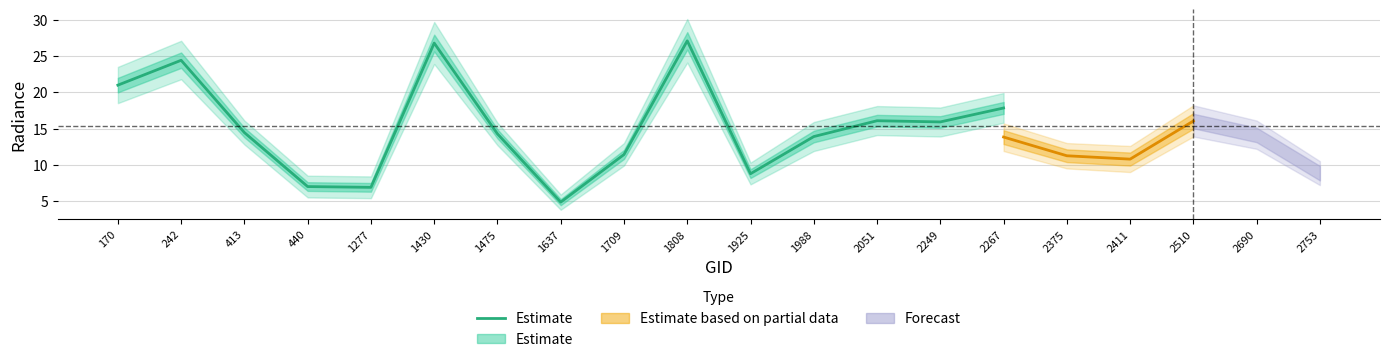

List the labels in order of value, largest first.

1808, 1430, 242, 170, 2267, 2051, 2249, 413, 1475, 1988, 1709, 1925, 440, 1277, 1637